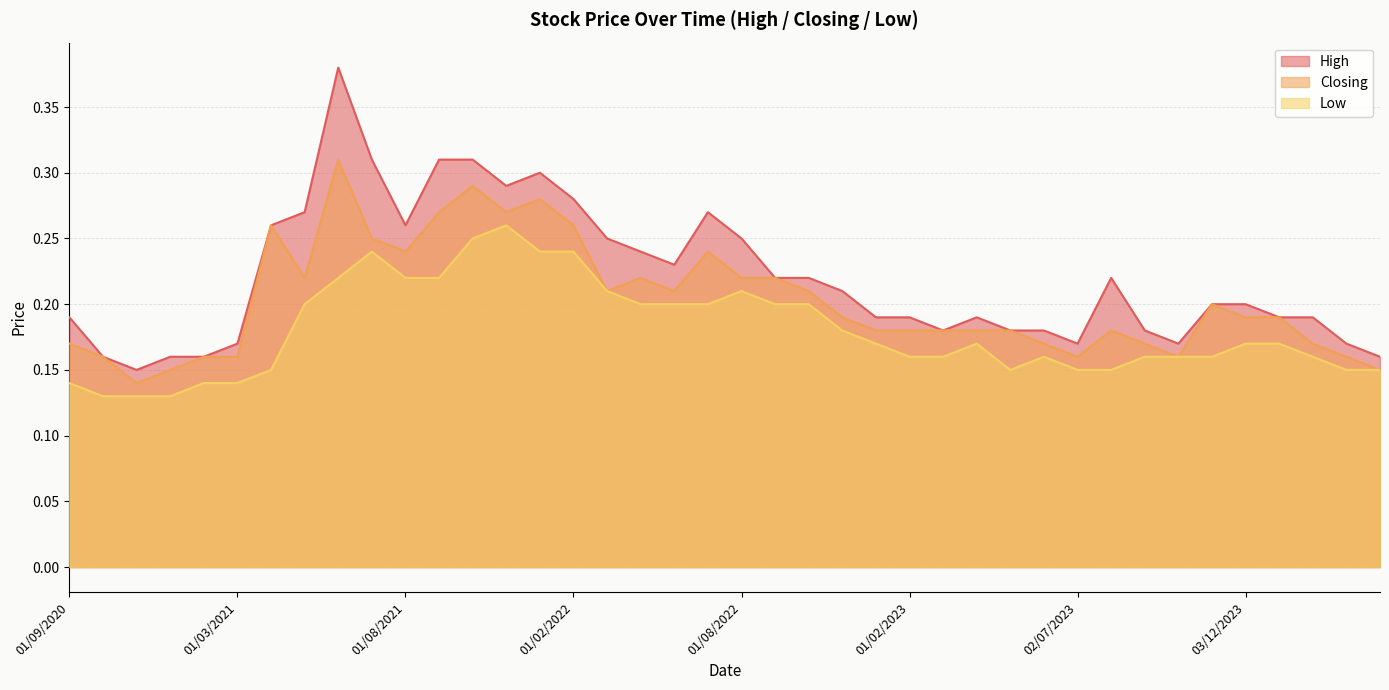

At which label is Low closest to 0?

01/12/2020